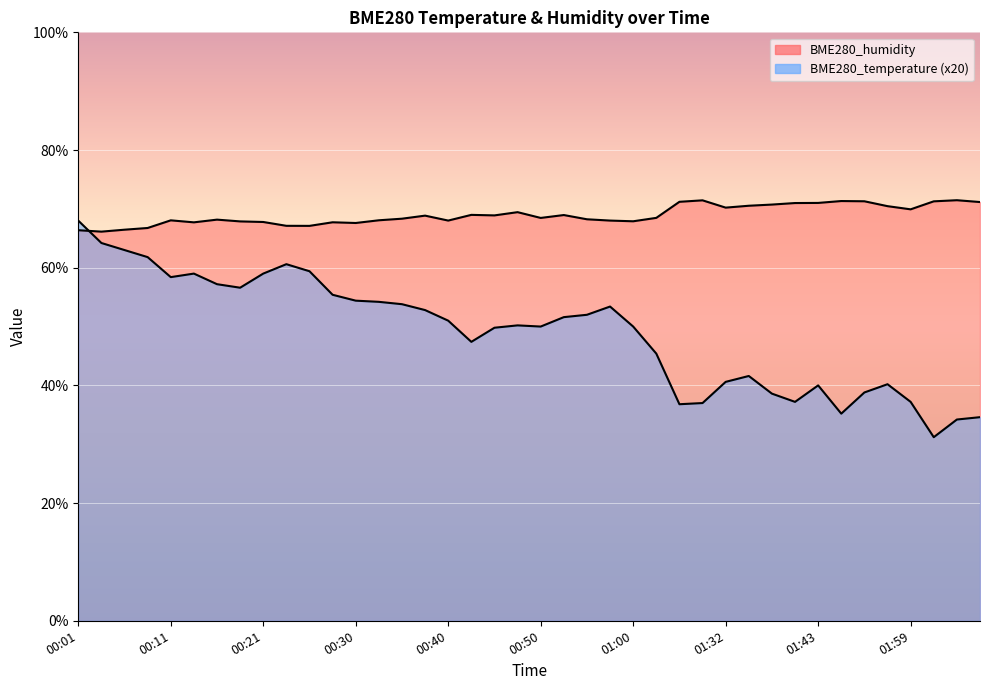

What is the greatest value displayed?

71.5